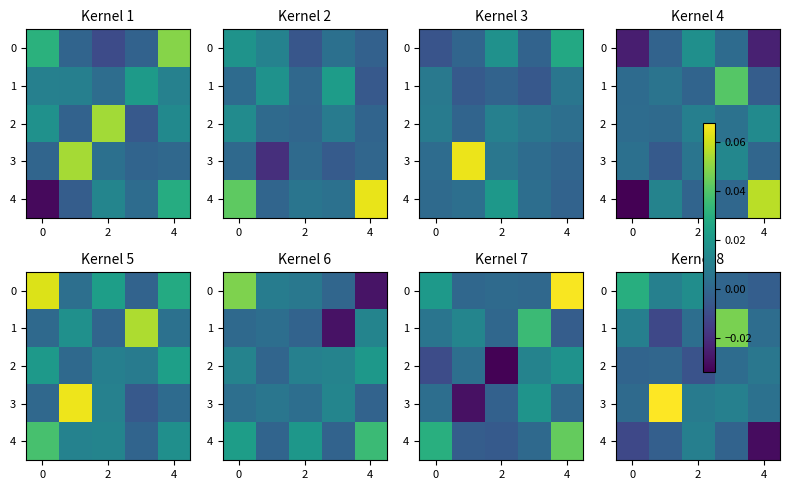

True or false: 1 has a value of 0.0 at 2.

True